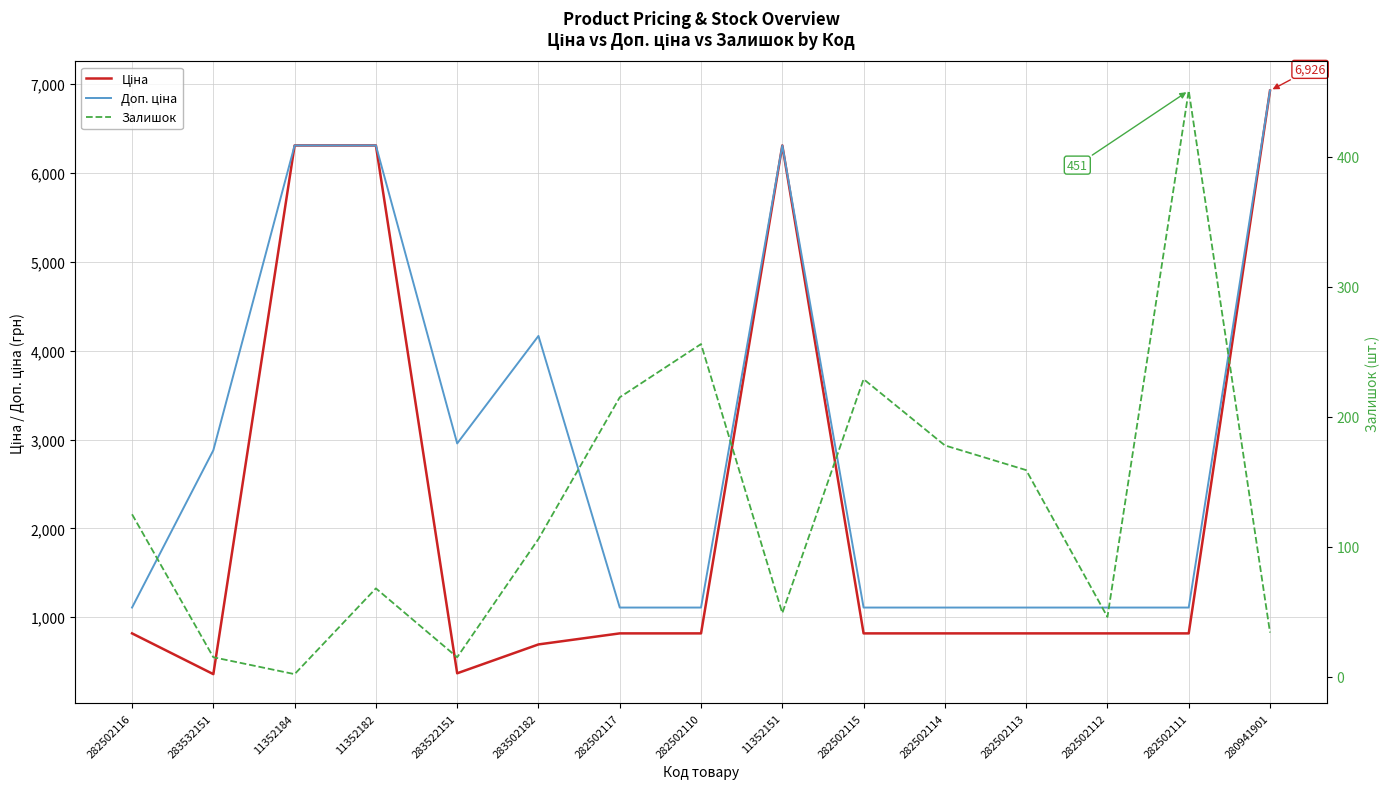

True or false: Ціна and Доп. ціна cross at least once.

False